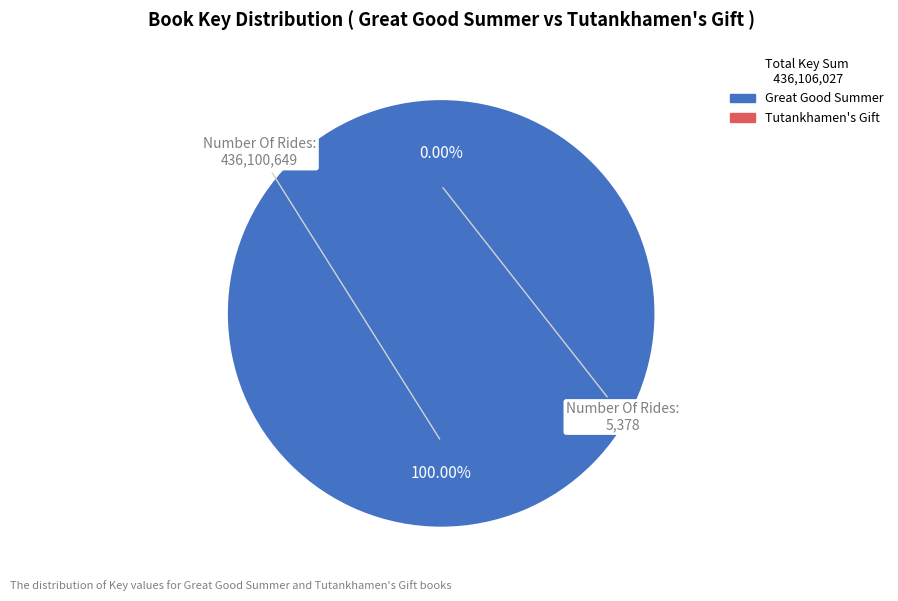

The Tutankhamen's Gift (9780689318184) slice represents 0% of the pie. True or false?

True